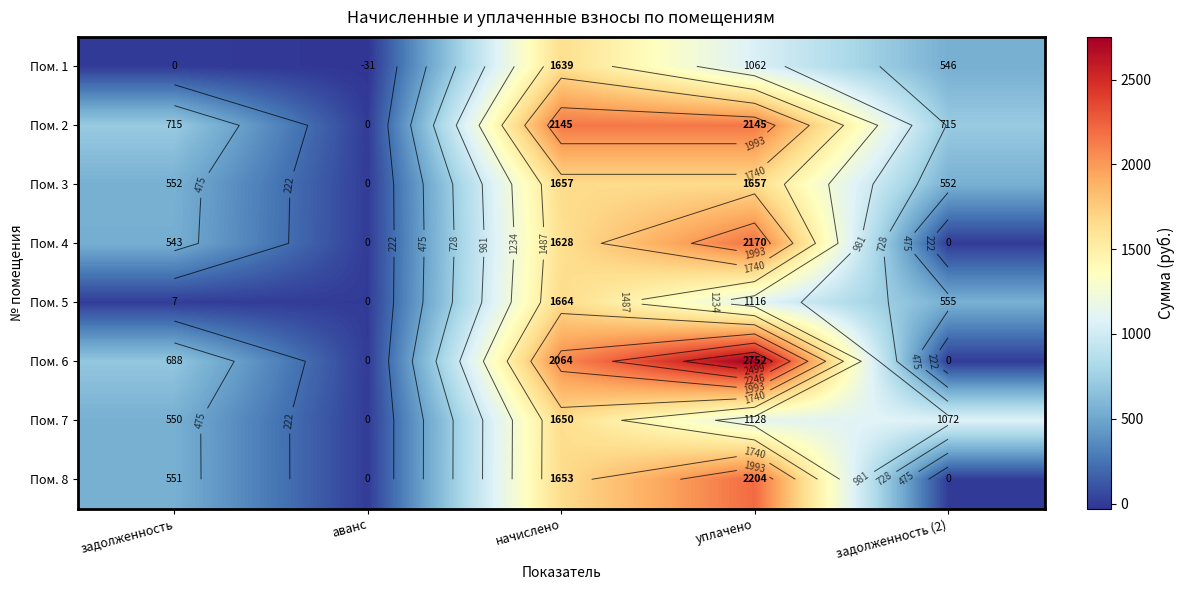

What is the sum of all Пом. 5 values?

3342.3